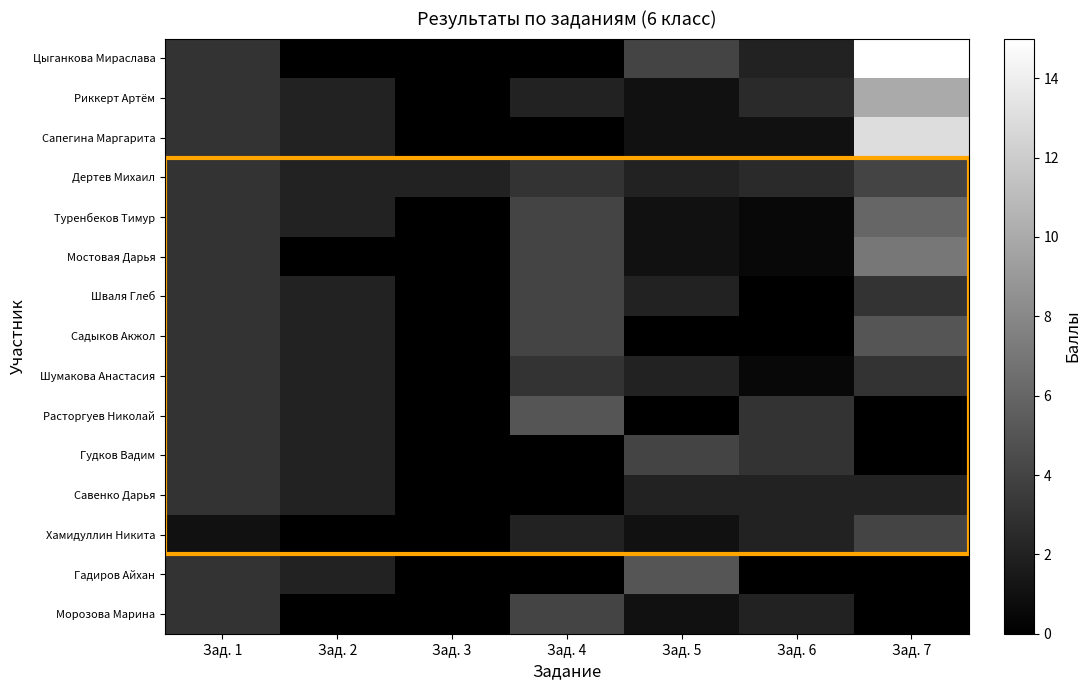

What is the total value across all series at Зад. 5?

27.0